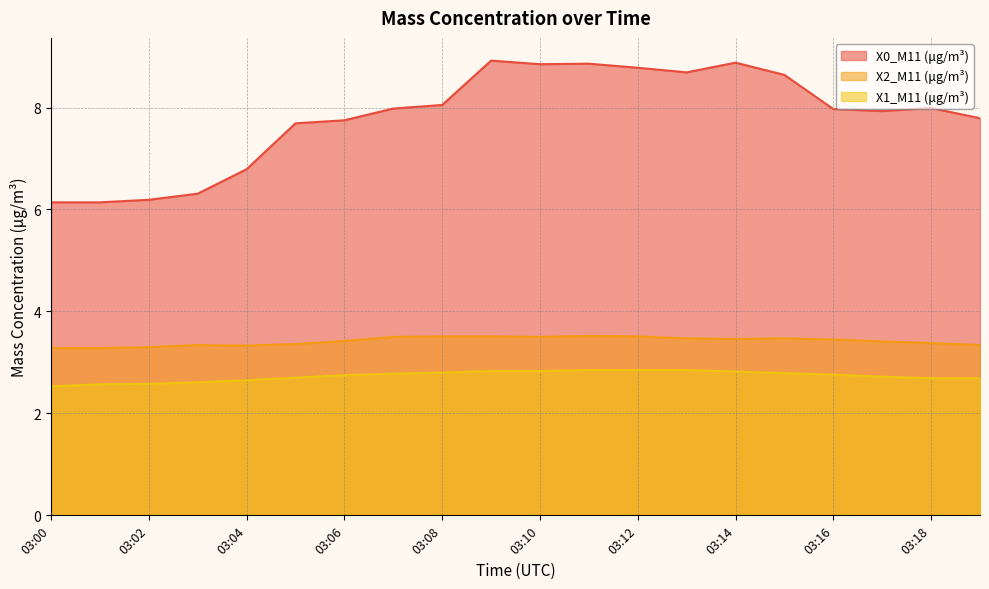

True or false: X1_M11 (μg/m³) and X2_M11 (μg/m³) cross at least once.

False